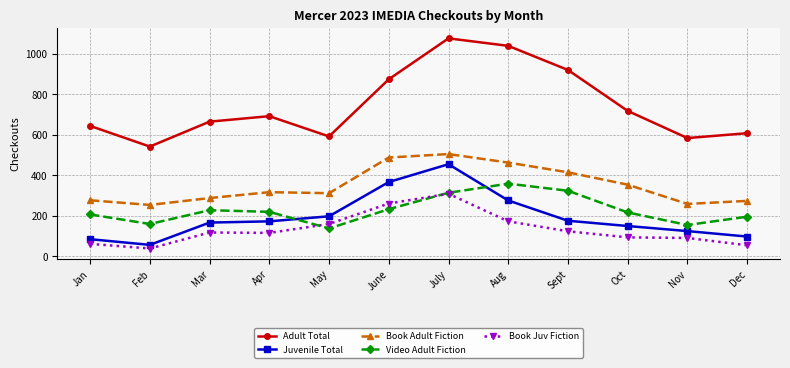

Where is the first local minimum for Juvenile Total?

Feb